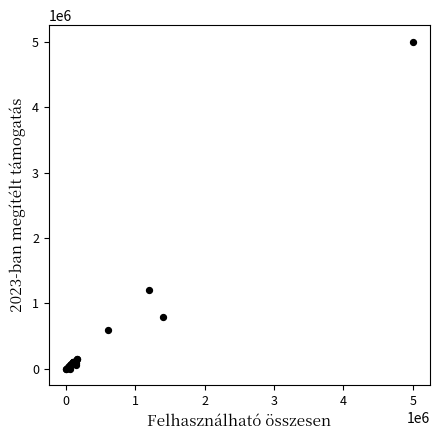

What Y value in the scatter plot is closest to 2500000?

1200000